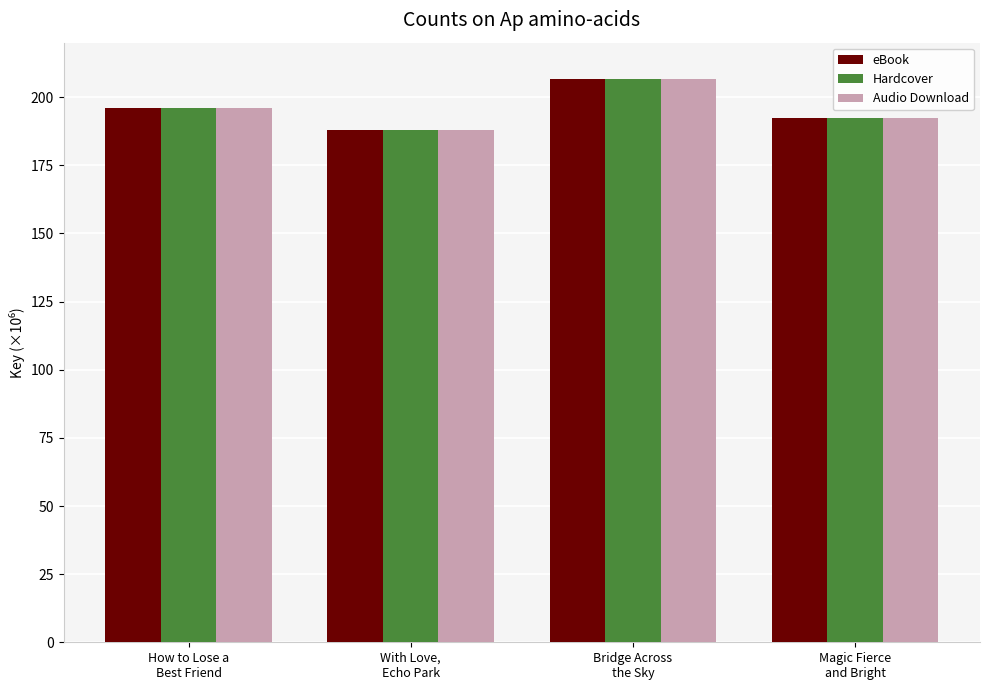

Does the chart contain stacked bars?

No